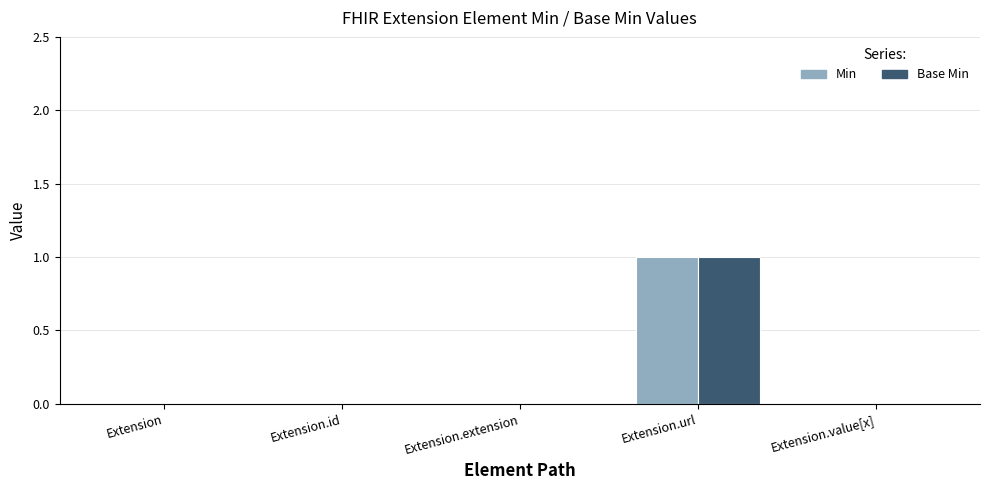

Is the value of Base Min at Extension greater than the value of Min at Extension.url?

No